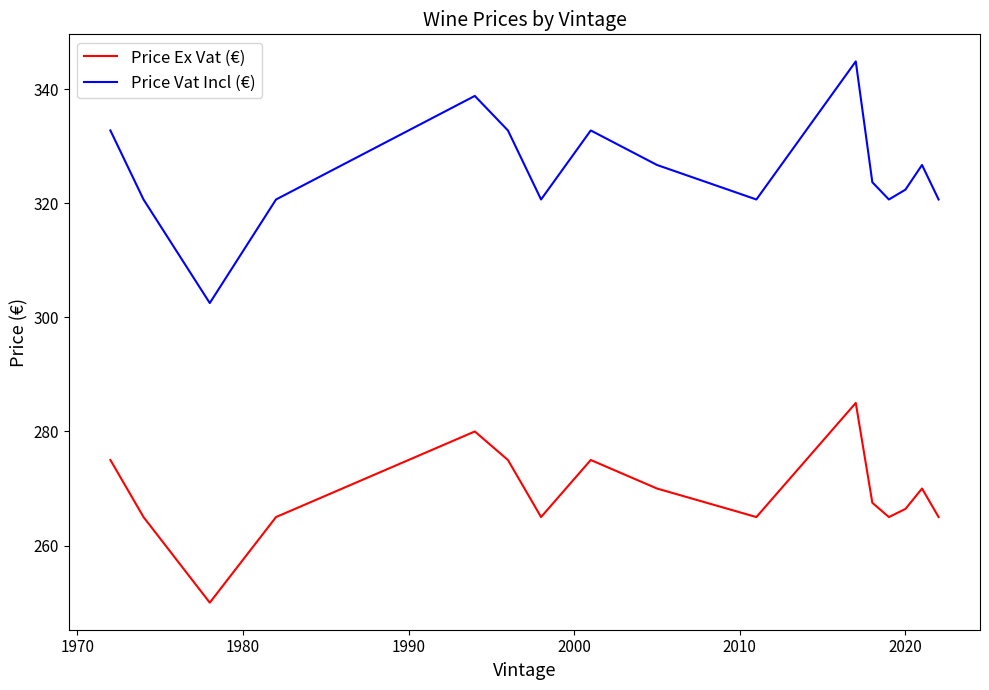

What is the difference between the maximum and minimum values in the Price Ex Vat (€) series?

35.0